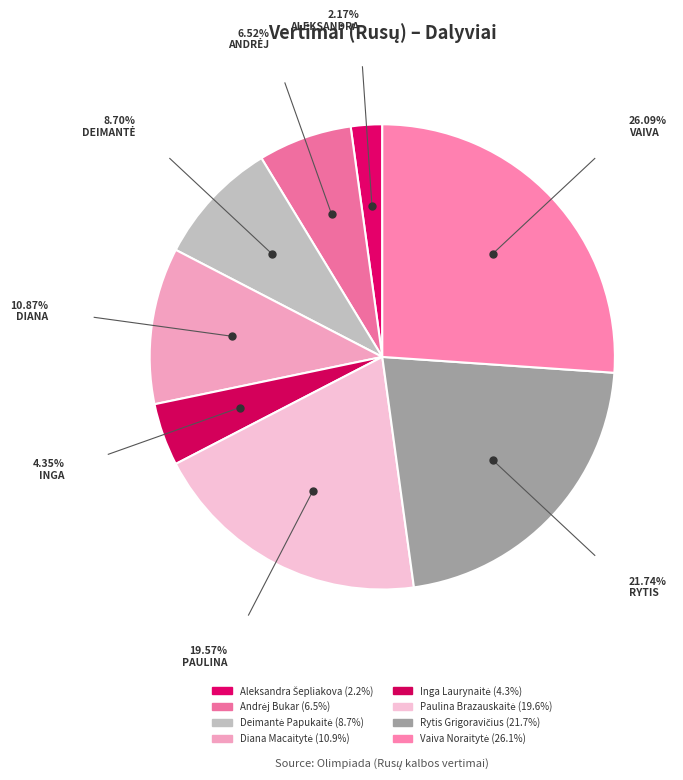

How many segments does this pie chart have?

8